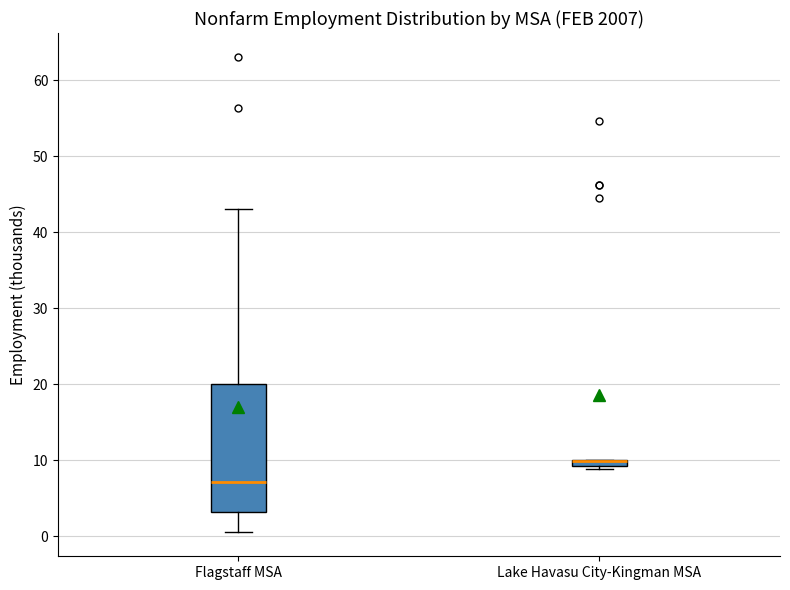

Which box is the tallest, from its lower edge to its upper edge?

Flagstaff MSA